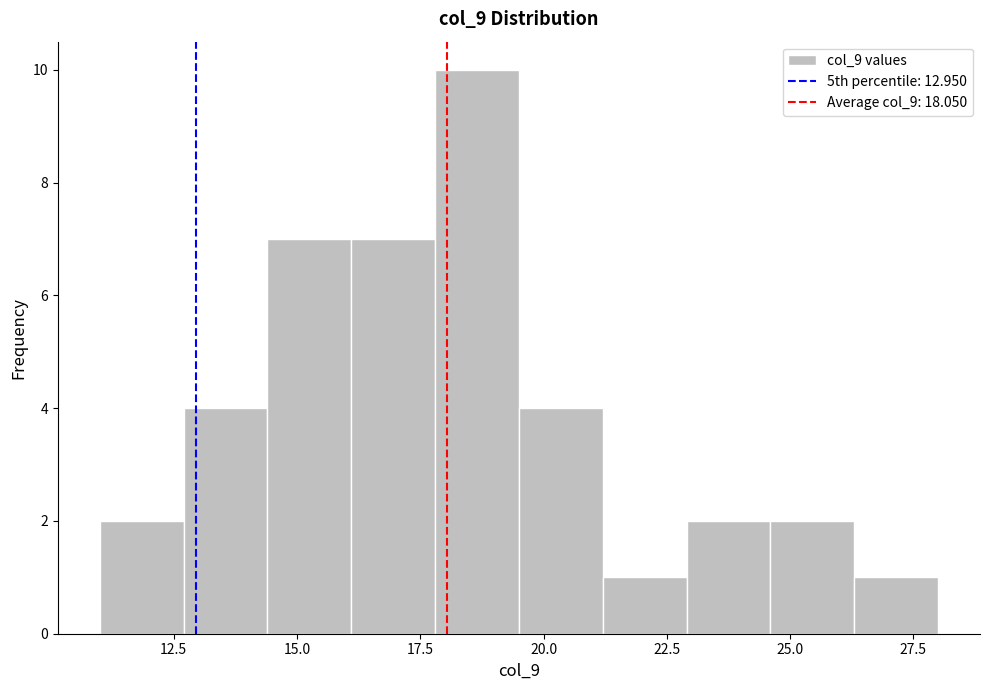

Read against the x-axis, roughly where is the centre of the tallest bar?

18.5